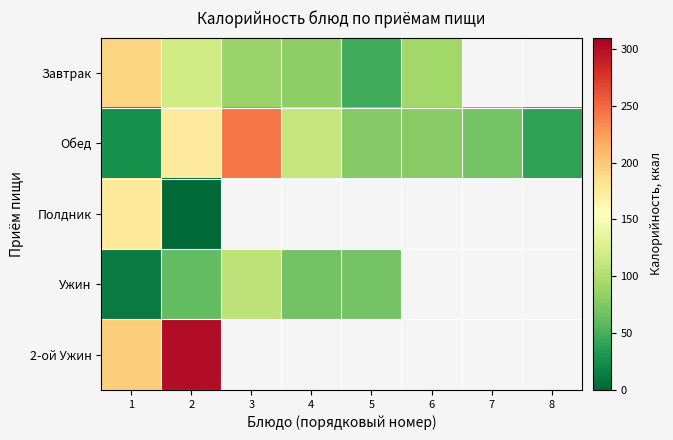

At which label is Обед closest to 135?

4